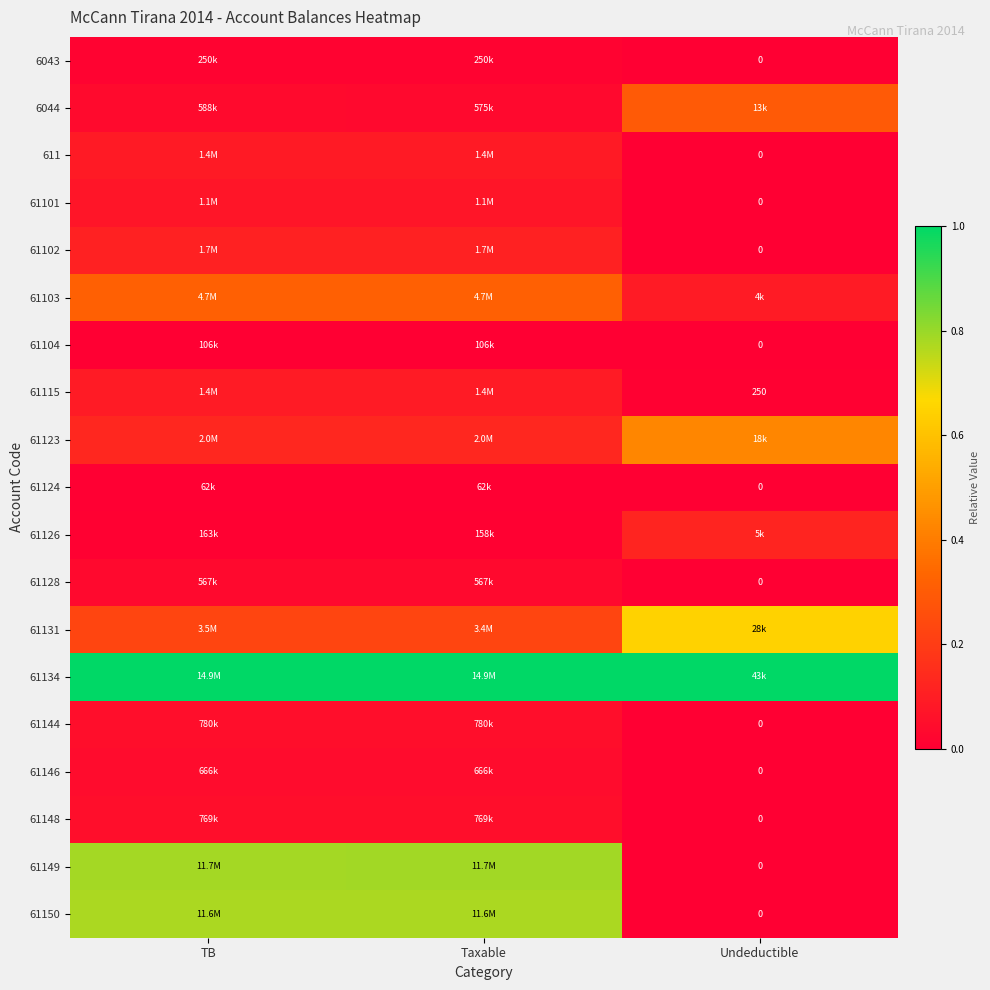

Is the value of 61126 at Taxable greater than the value of 61102 at TB?

No